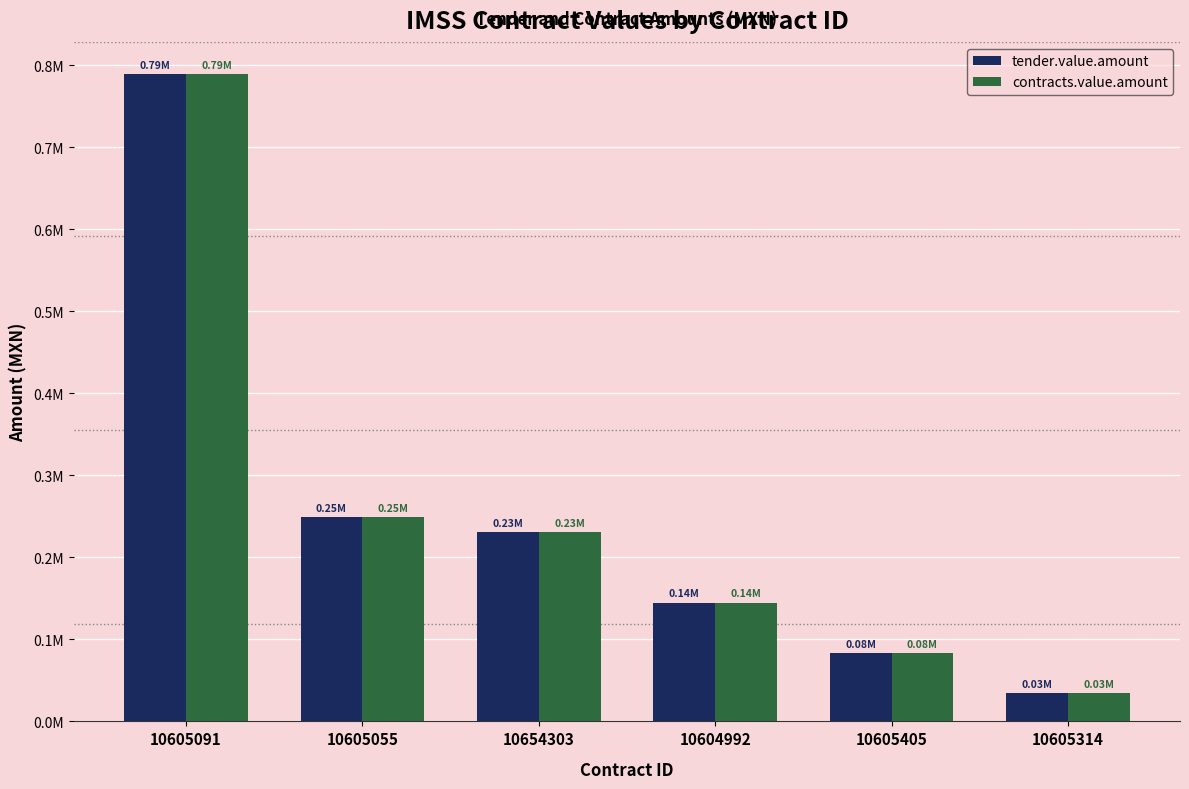

What are all the series names shown in the legend?

tender.value.amount, contracts.value.amount